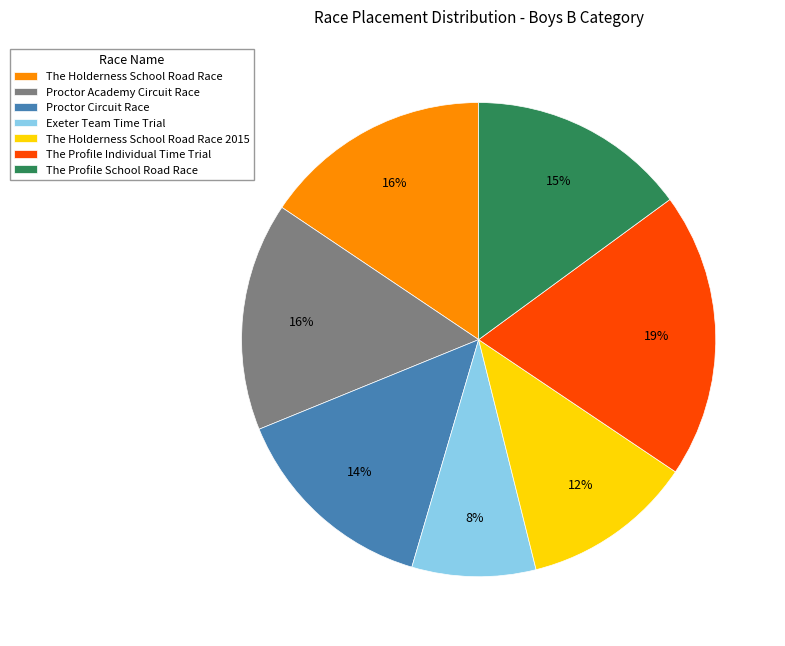

Which slice is the smallest?

Exeter Team Time Trial